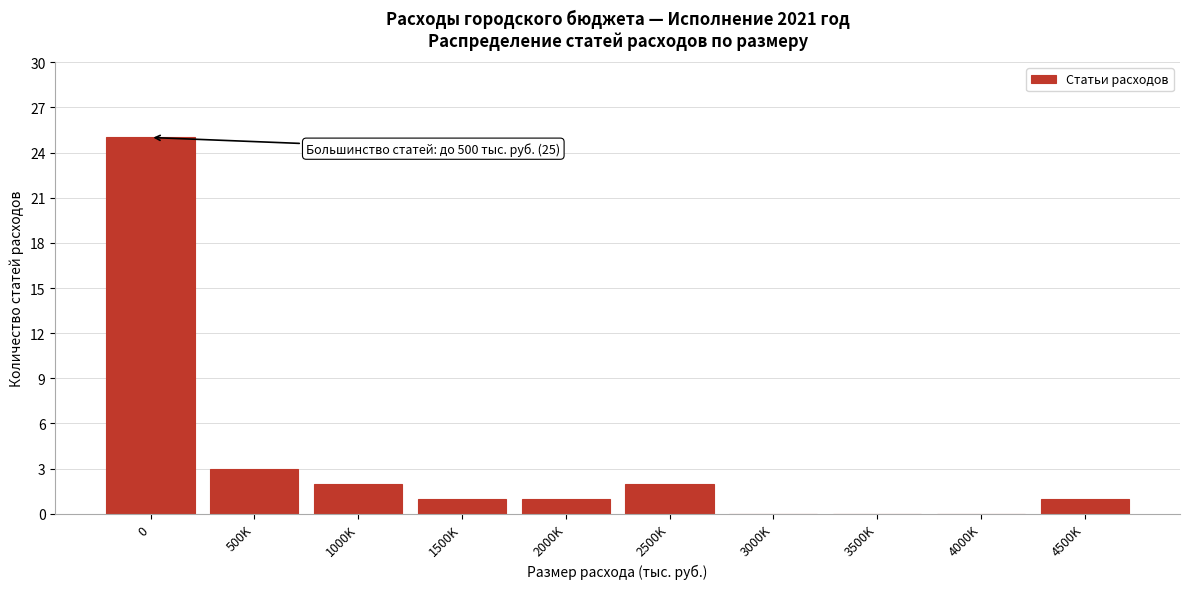

Reading right to left, extract all data points from this chart.

4500K=1	4000K=0	3500K=0	3000K=0	2500K=2	2000K=1	1500K=1	1000K=2	500K=3	0=25